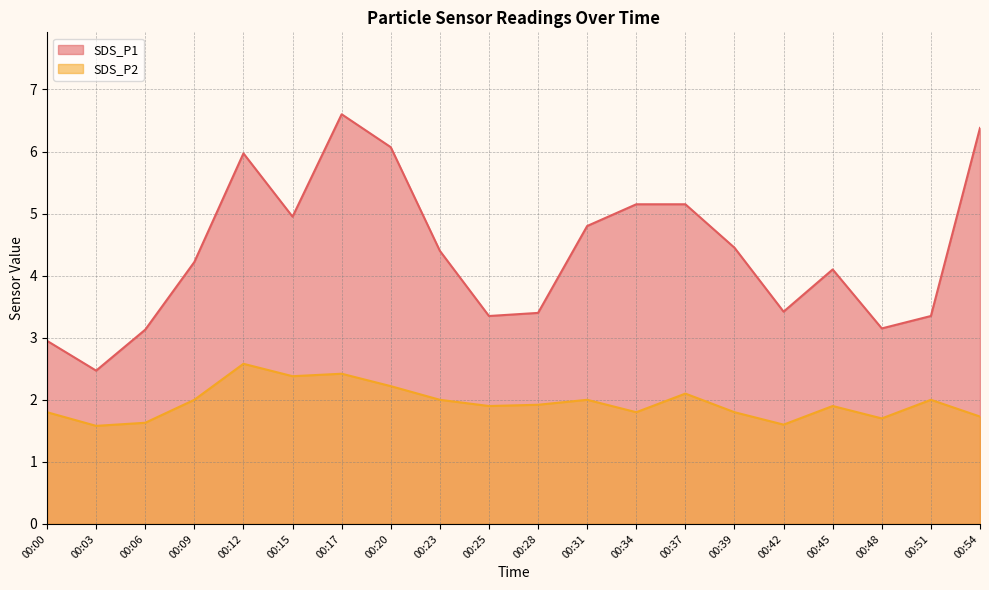

True or false: SDS_P2 and SDS_P1 cross at least once.

False